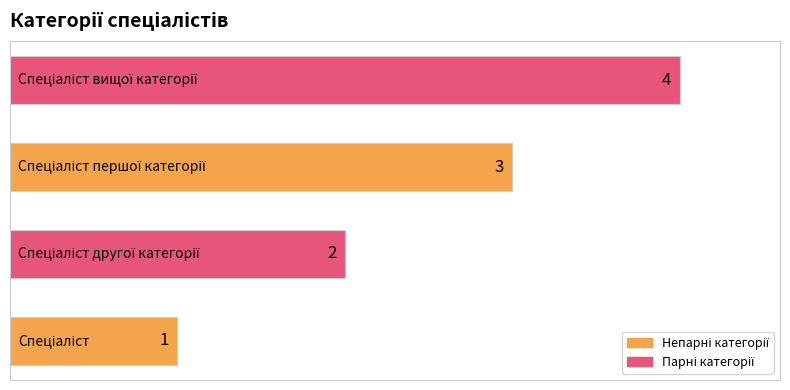

What is the sum of all values?

10